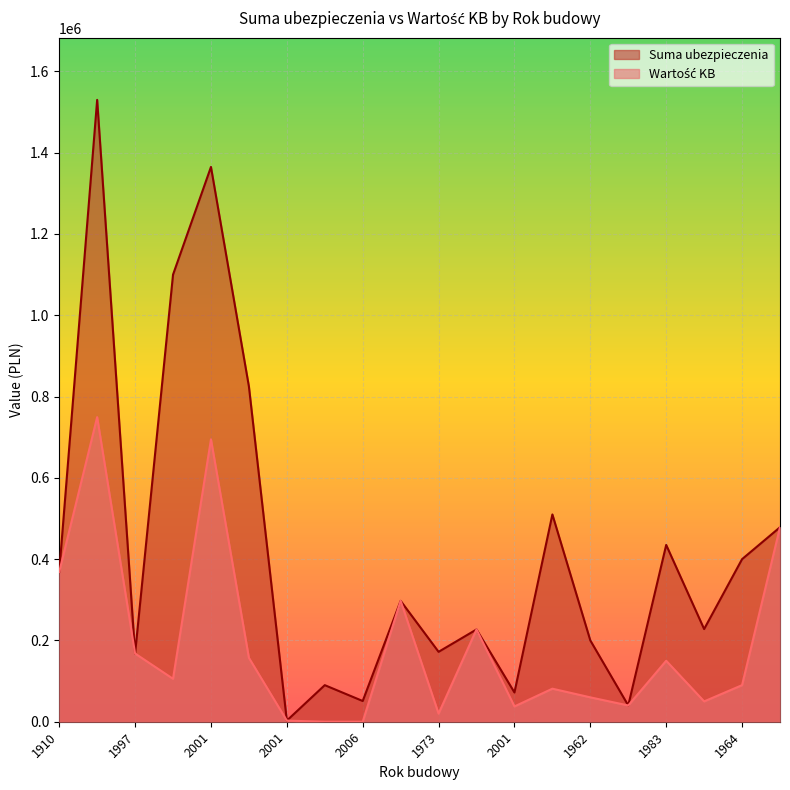

What is the maximum value for Suma ubezpieczenia?

1530000.0